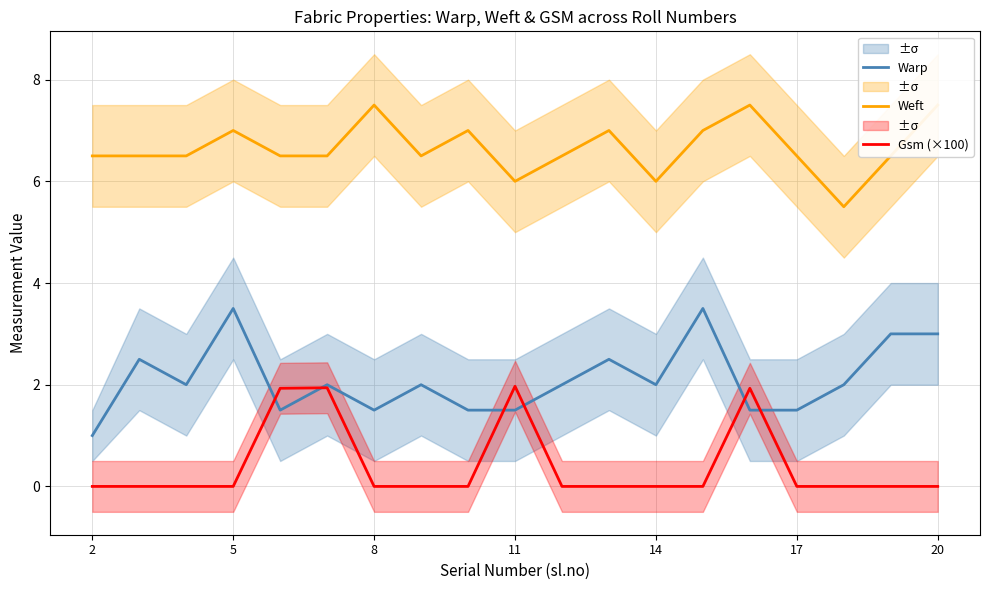

What is the lowest value of the Warp series?

1.0